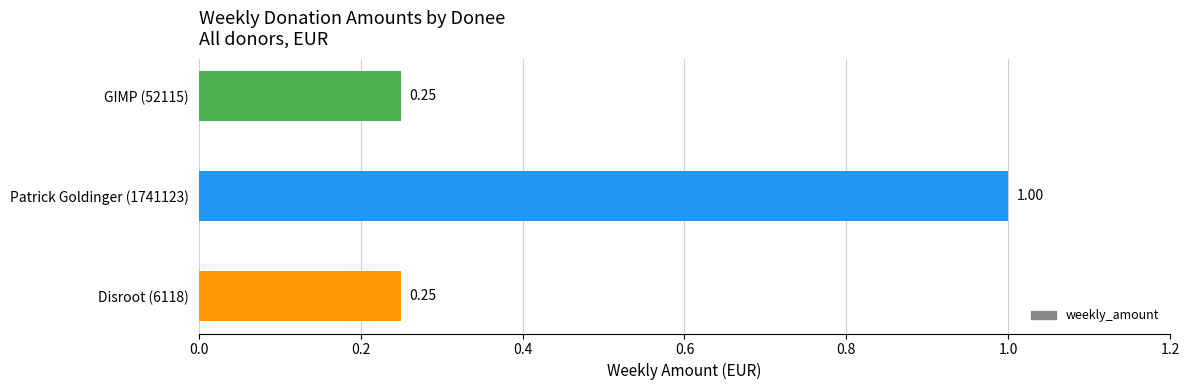

What is the difference between the maximum and minimum values?

0.8